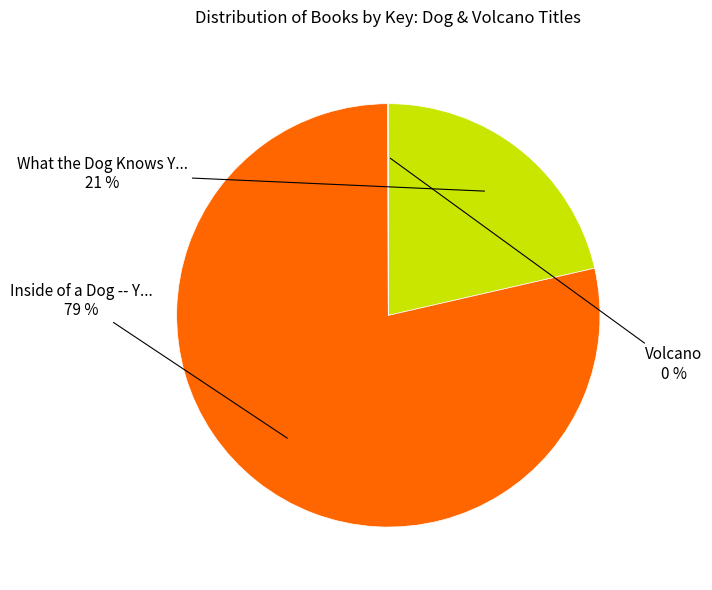

Is there any slice that represents more than half of the pie?

Yes